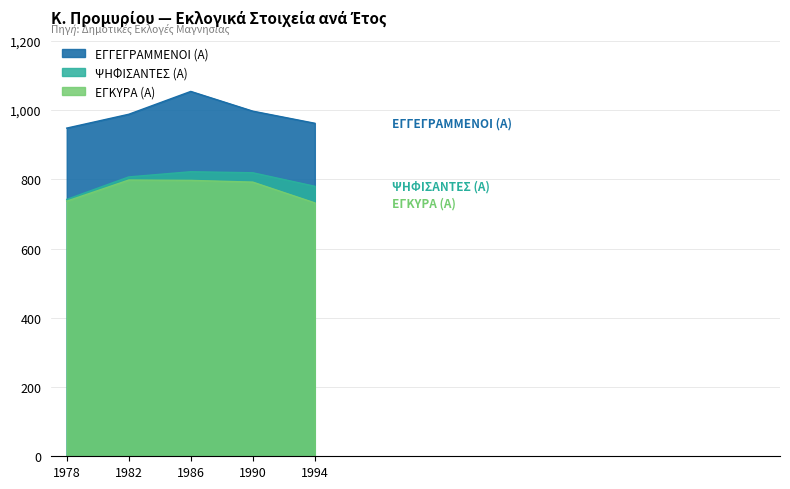

At which category is the sum across all series the highest?

1986